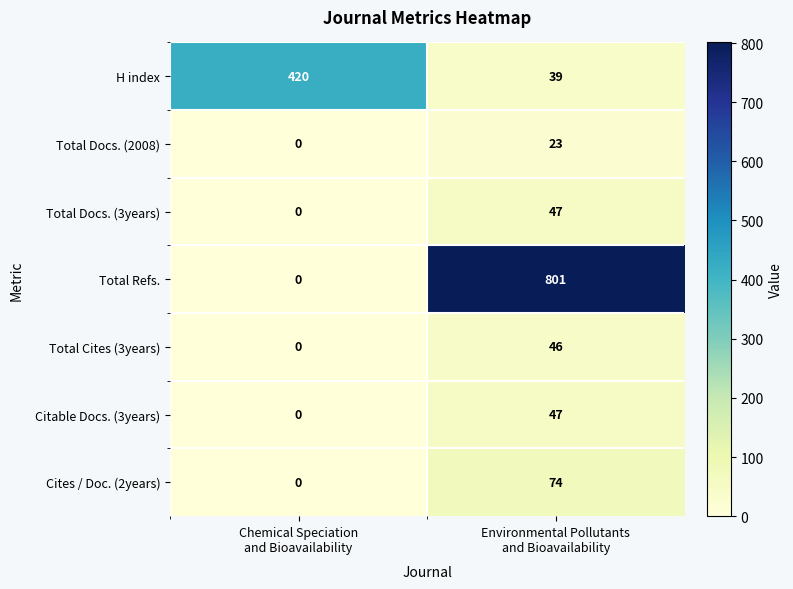

How many positive values does the Total Cites (3years) series have?

1